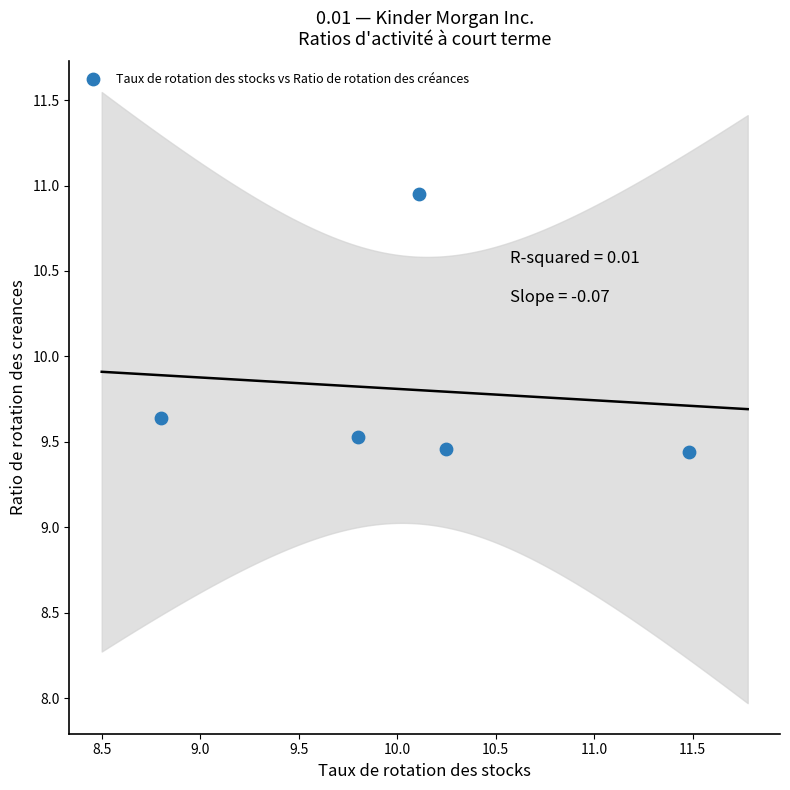

What is the range of X values (max minus min)?

2.7